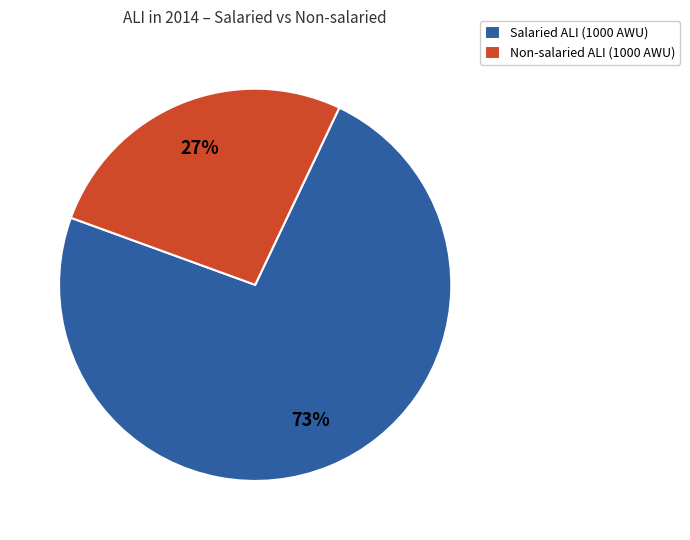

Between Non-salaried ALI (1000 AWU) and Salaried ALI (1000 AWU), which is larger?

Salaried ALI (1000 AWU)